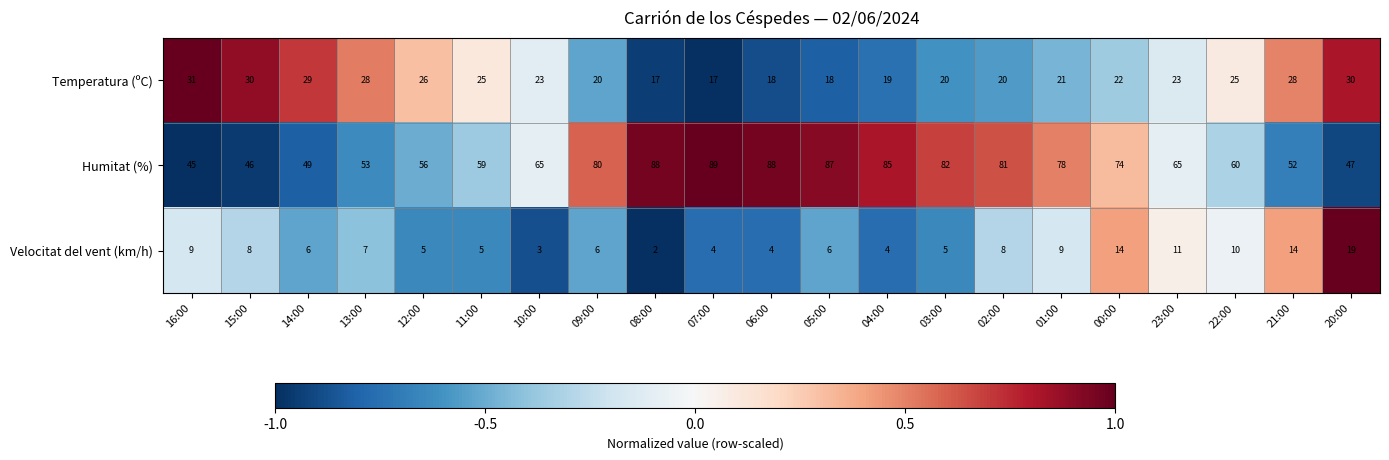

What is the minimum value for Temperatura (ºC)?

17